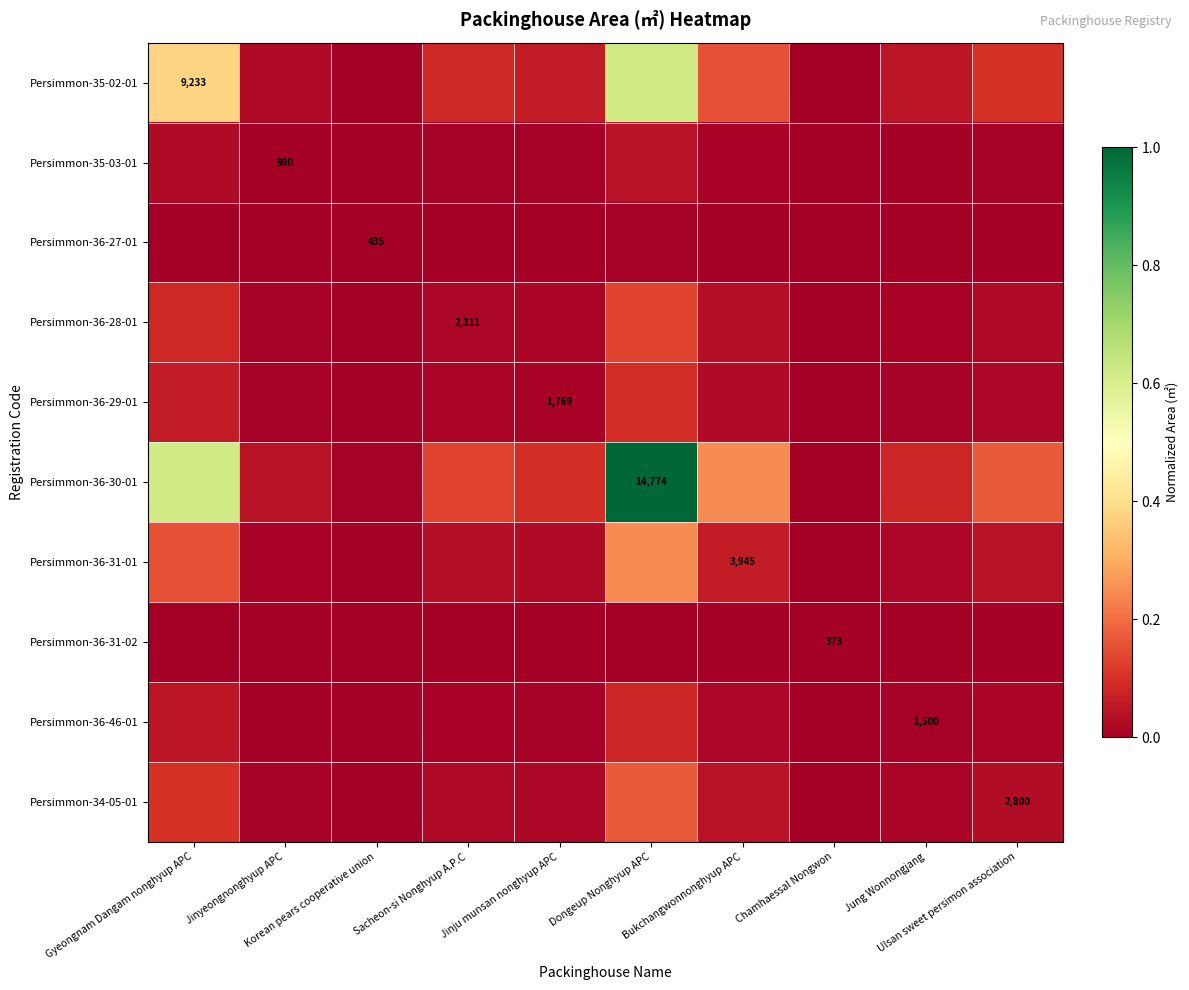

What is the spread (max minus min) of values at Gyeongnam Dangam nonghyup APC?

0.6